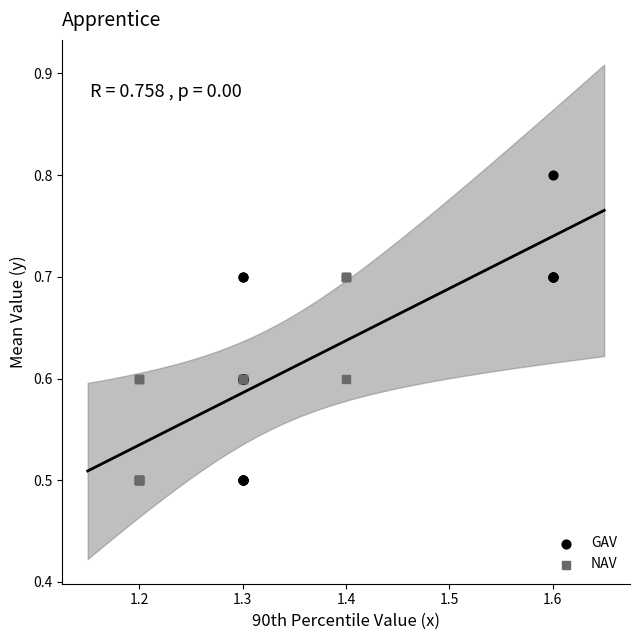

Which series reaches the maximum Y coordinate?

GAV